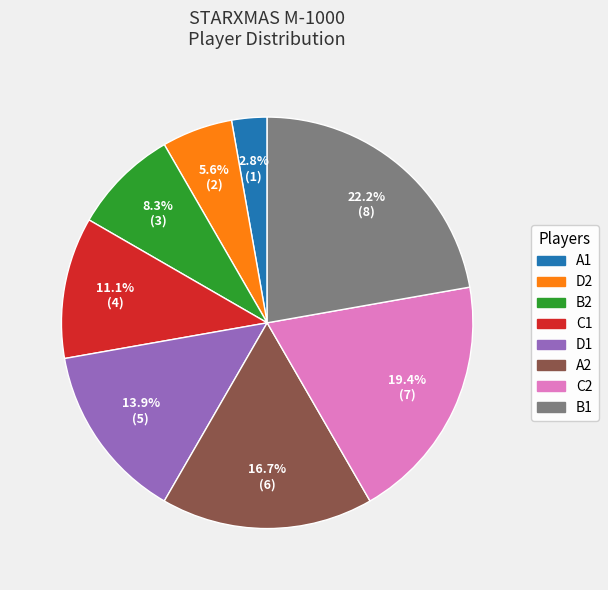

Does D2 represent more than half of the total?

No